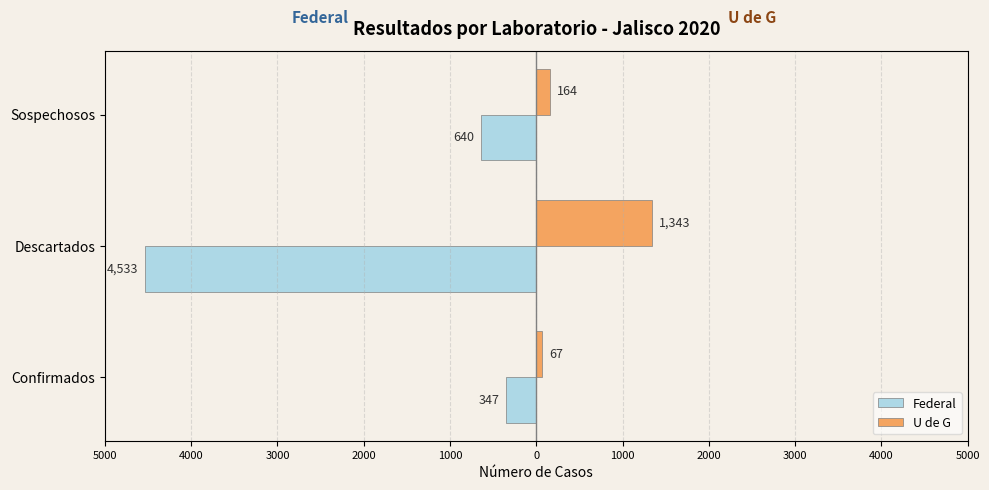

What are all the series names shown in the legend?

Federal, U de G